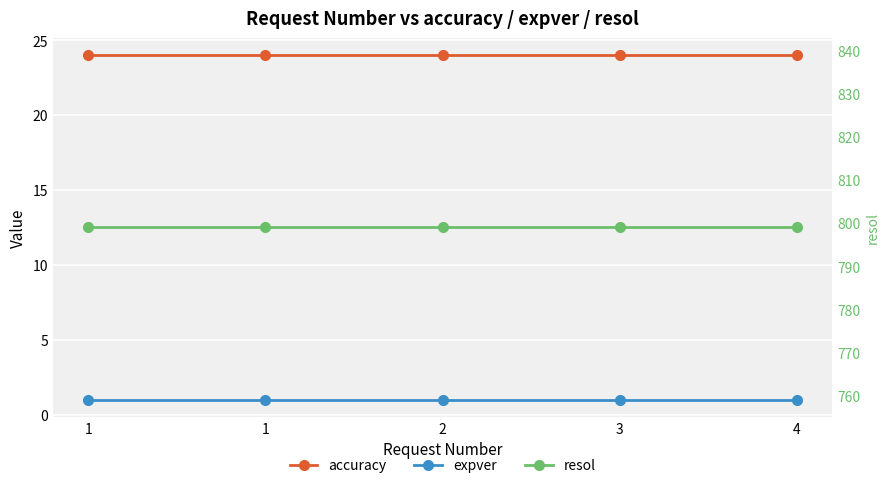

What is the lowest value of the resol series?

799